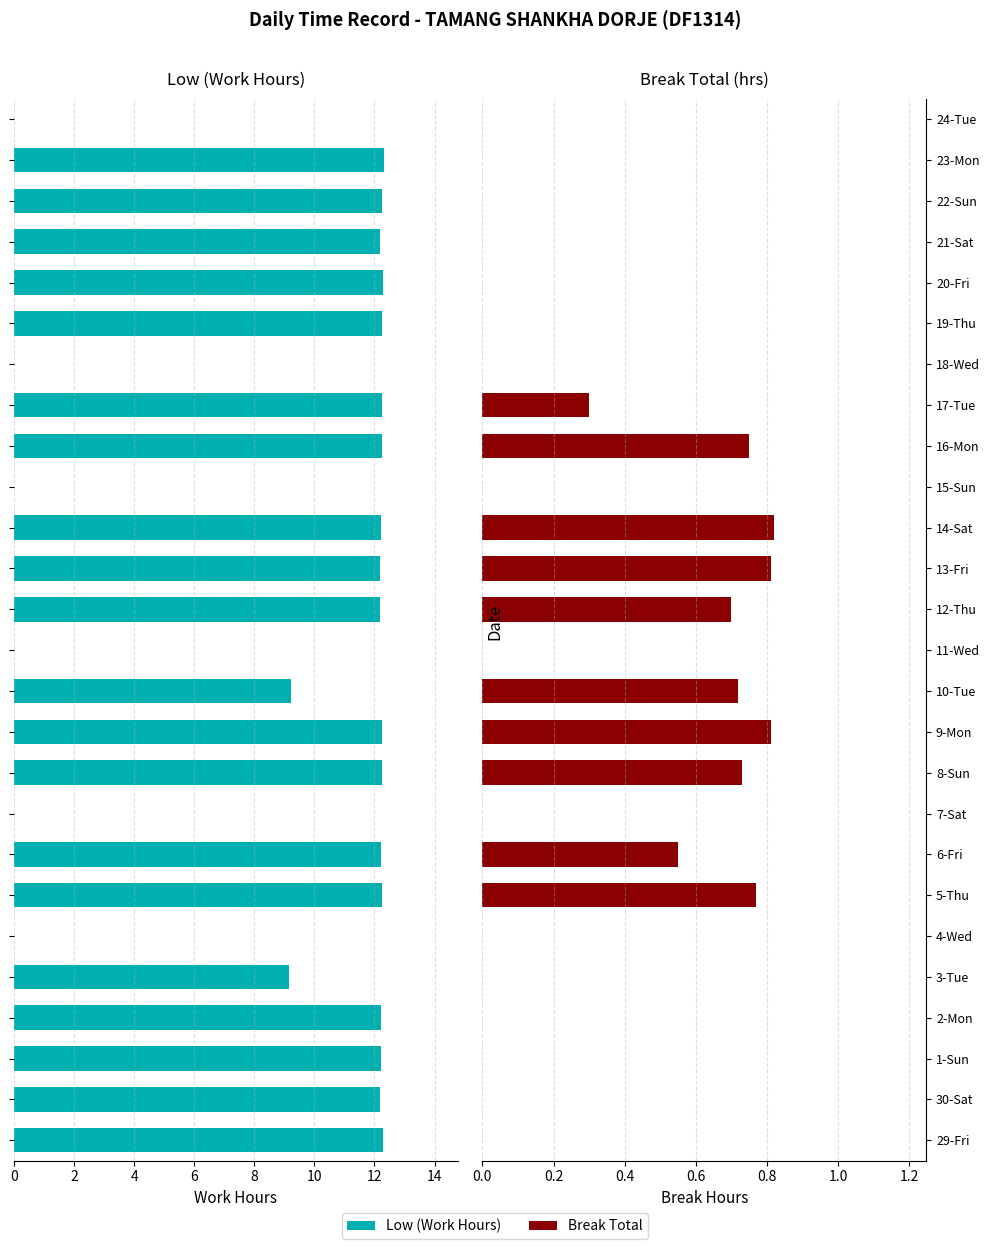

What is the average value of the Low (Work Hours) series?

9.2